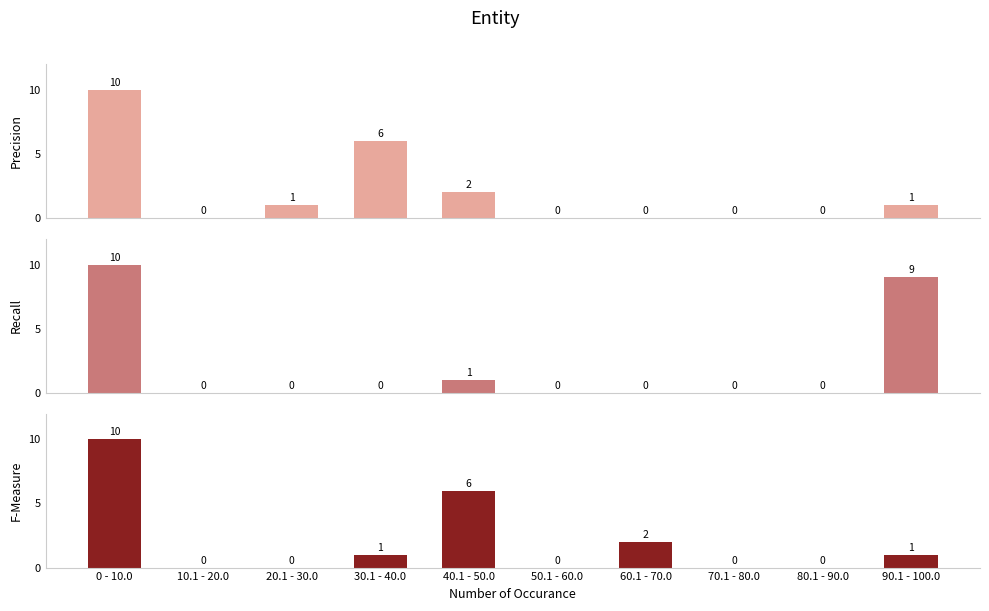

What is the average value of the Total series?

2